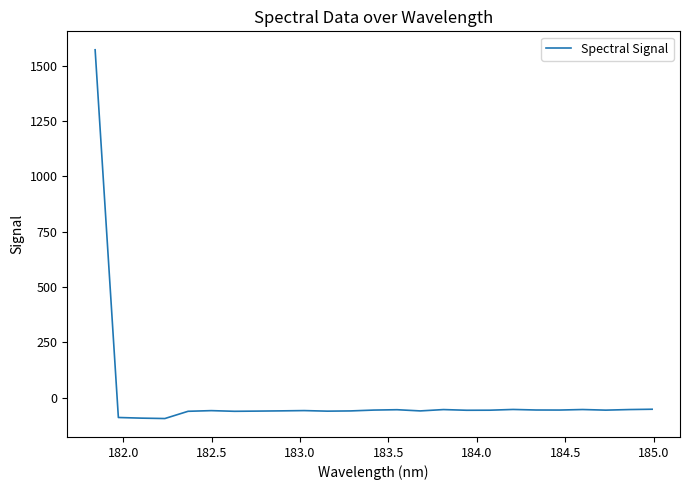

What is the maximum value shown in the chart?

1571.1